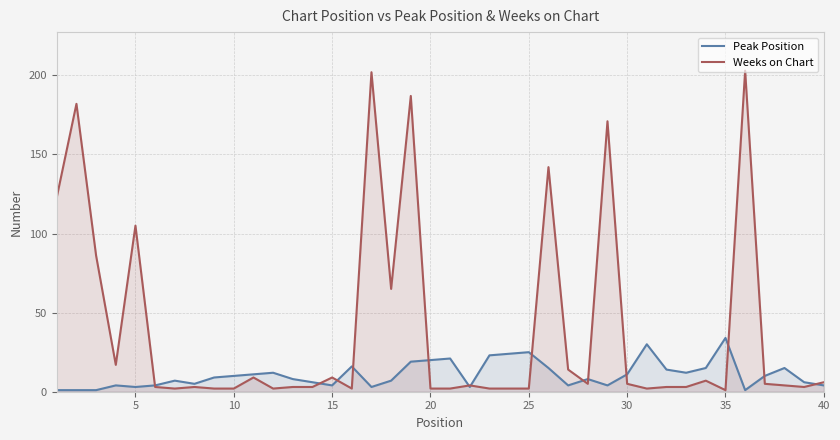

What is the greatest value displayed?

203